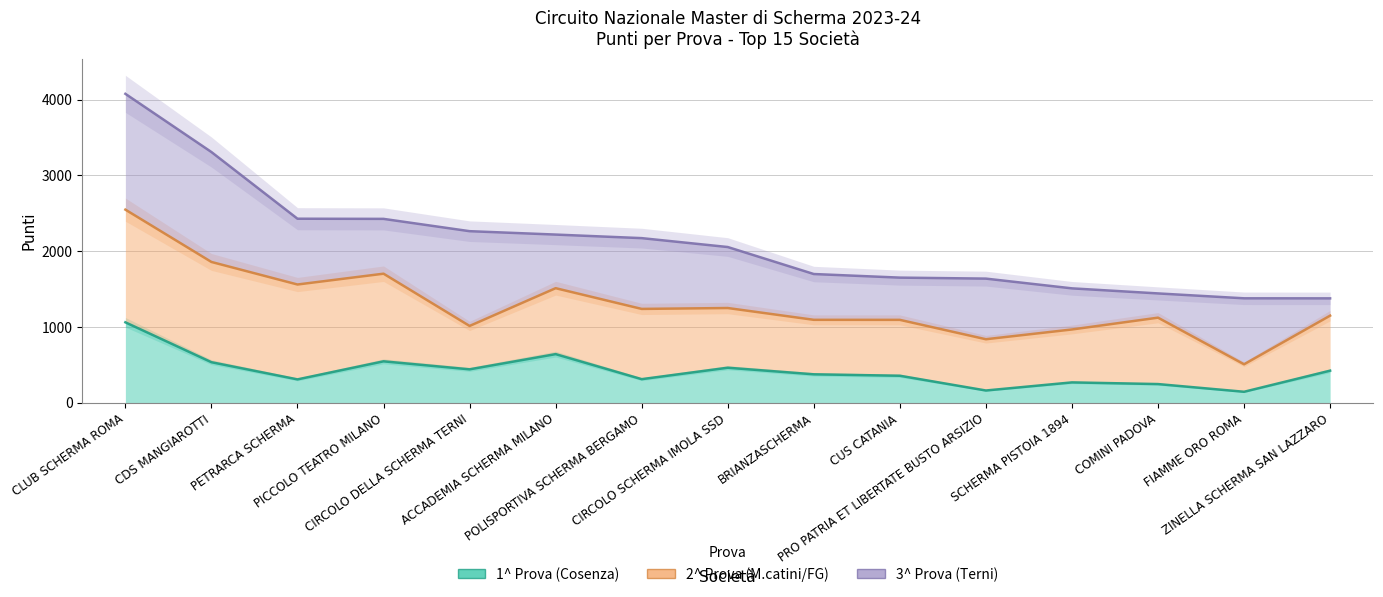

Is it true that 1^ Prova (Cosenza) equals 206.0 at FIAMME ORO ROMA?

False